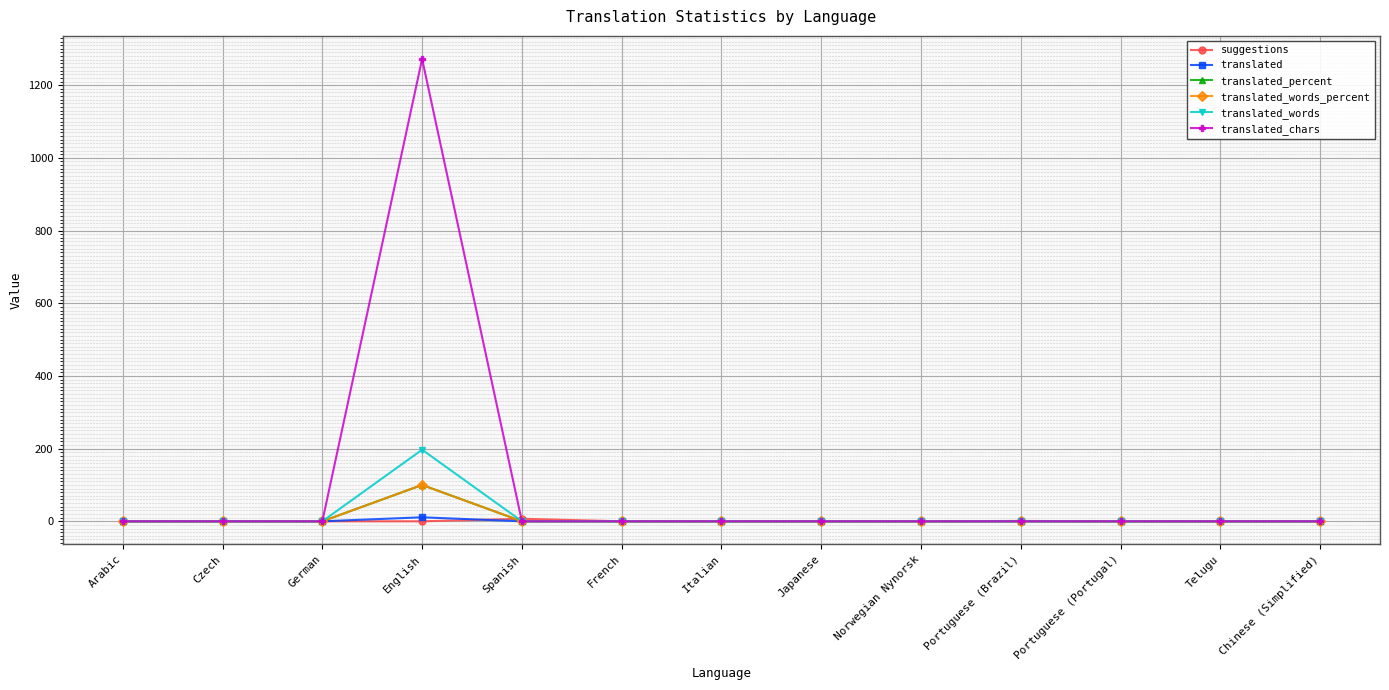

What is the average value of the translated_chars series?

98